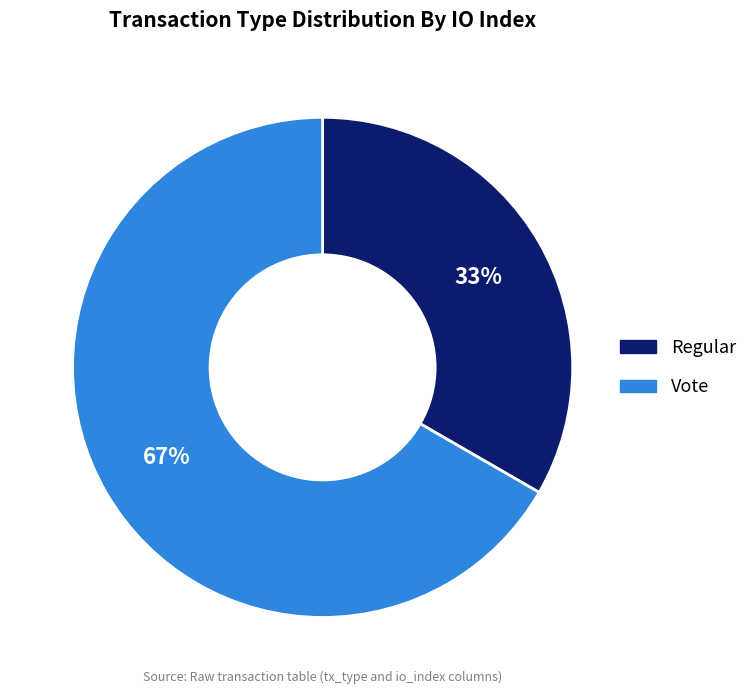

Which category has the smallest portion of the pie?

Regular